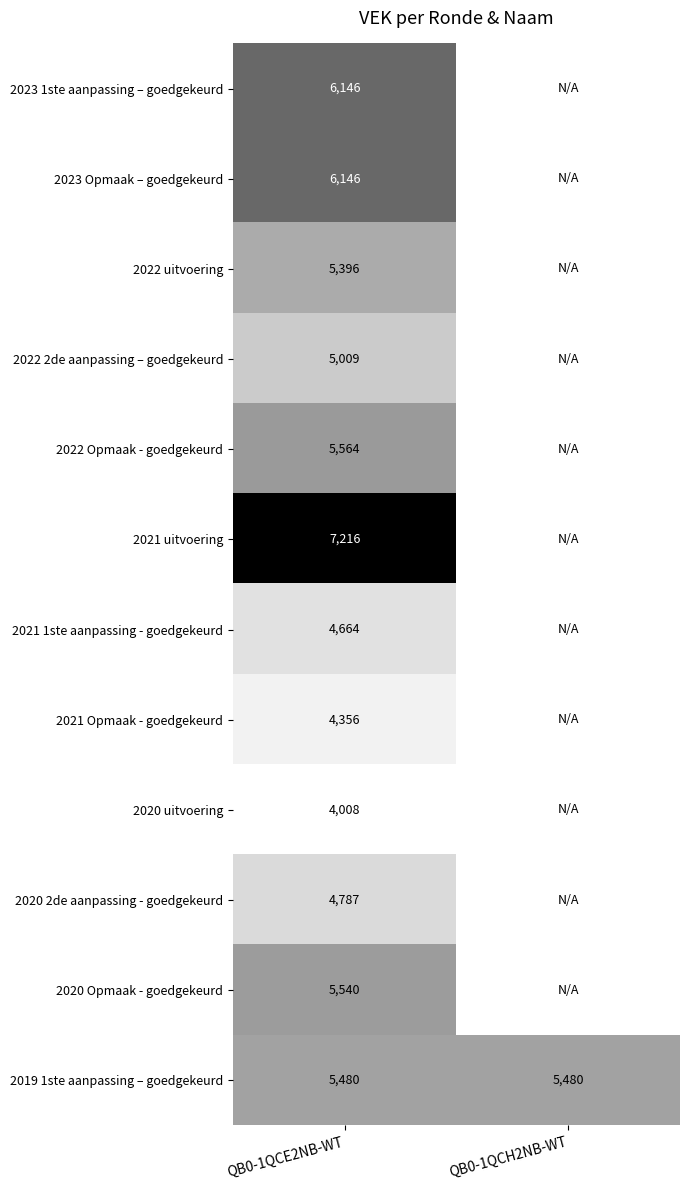

Is it true that 2023 Opmaak – goedgekeurd equals 6146 at QB0-1QCE2NB-WT?

True